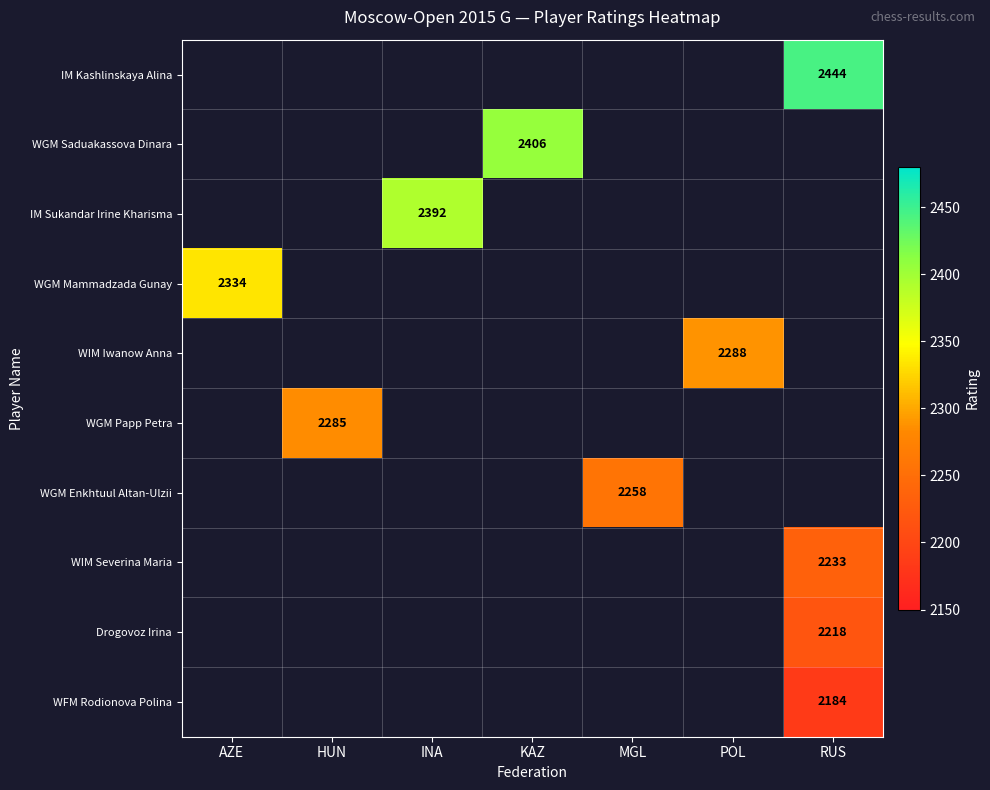

Is it true that WGM Mammadzada Gunay equals 2334 at AZE?

True